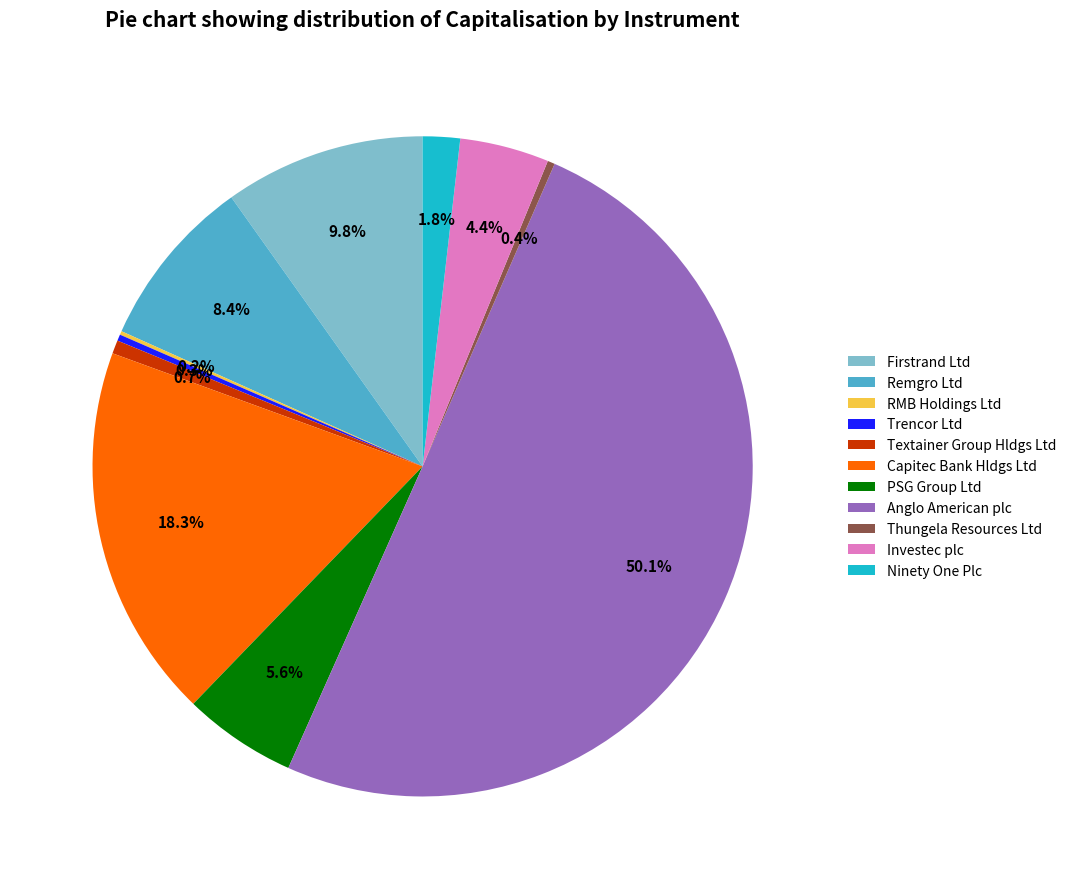

To the nearest percent, what is the average slice percentage?

9%